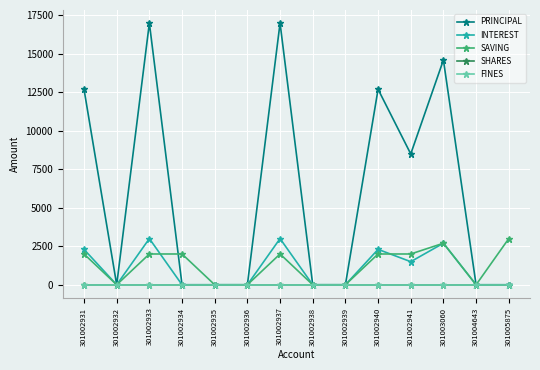

Reading left to right, what are all the values shown in this chart?

PRINCIPAL: 12700	0	17000	0	0	0	17000	0	0	12700	8500	14600	0	0
INTEREST: 2300	0	3000	0	0	0	3000	0	0	2300	1500	2700	0	0
SAVING: 2000	0	2000	2000	0	0	2000	0	0	2000	2000	2700	0	3000
SHARES: 0	0	0	0	0	0	0	0	0	0	0	0	0	0
FINES: 0	0	0	0	0	0	0	0	0	0	0	0	0	0